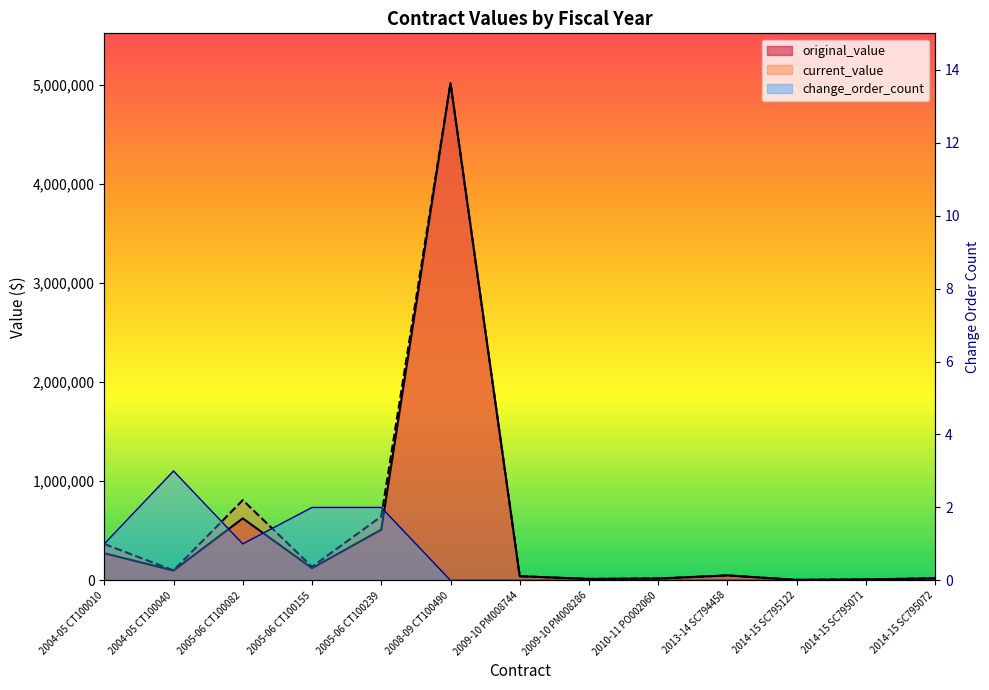

What is the difference between the second highest and minimum values in the current_value series?

804775.8